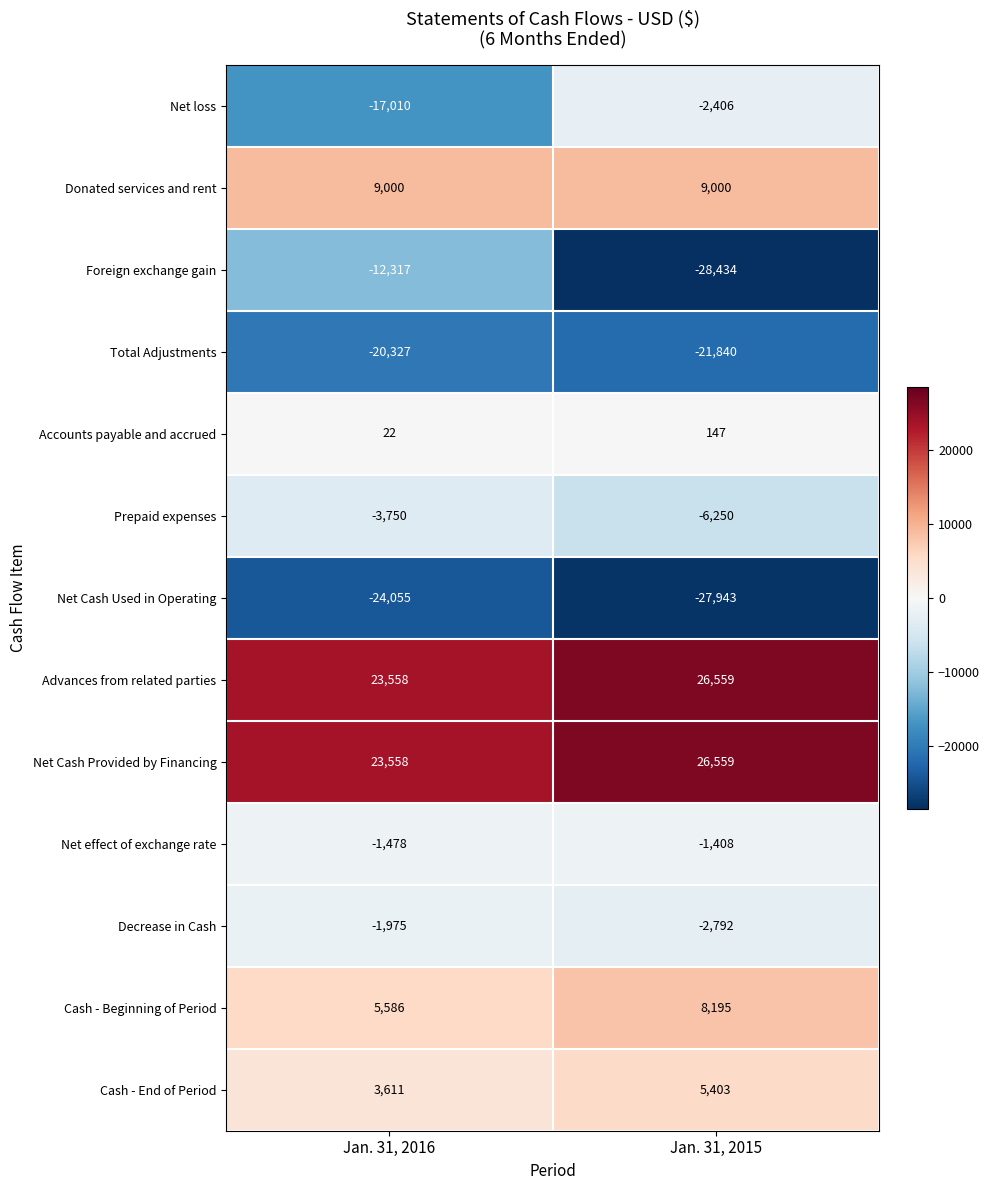

What is the difference between the highest and lowest values at Jan. 31, 2016?

47613